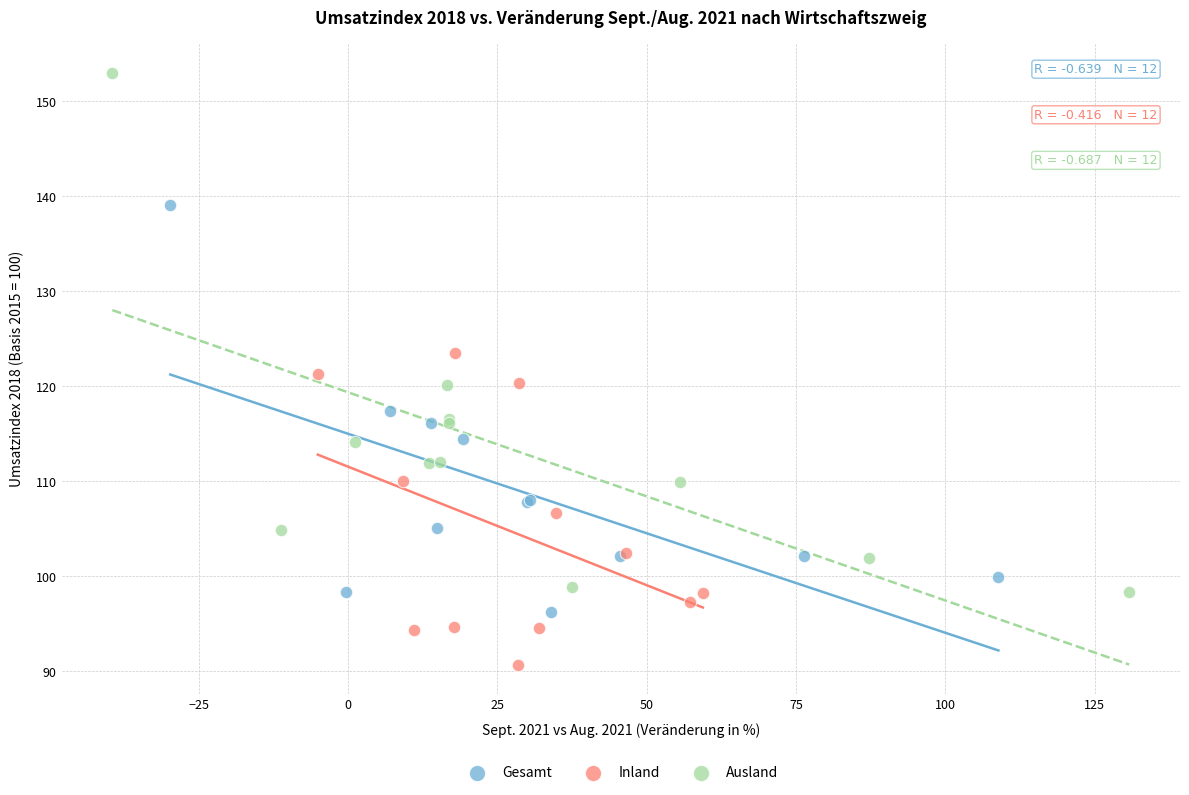

Which series has the largest Y range (max minus min)?

Ausland